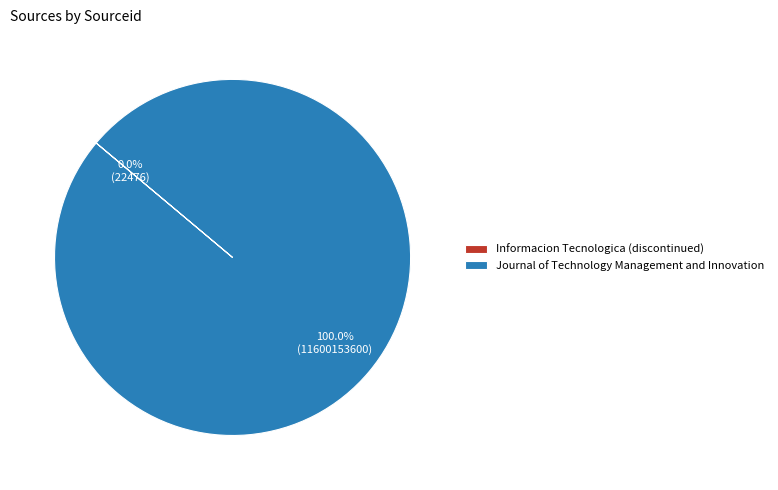

Which slice represents more than half of the pie?

Journal of Technology Management and Innovation